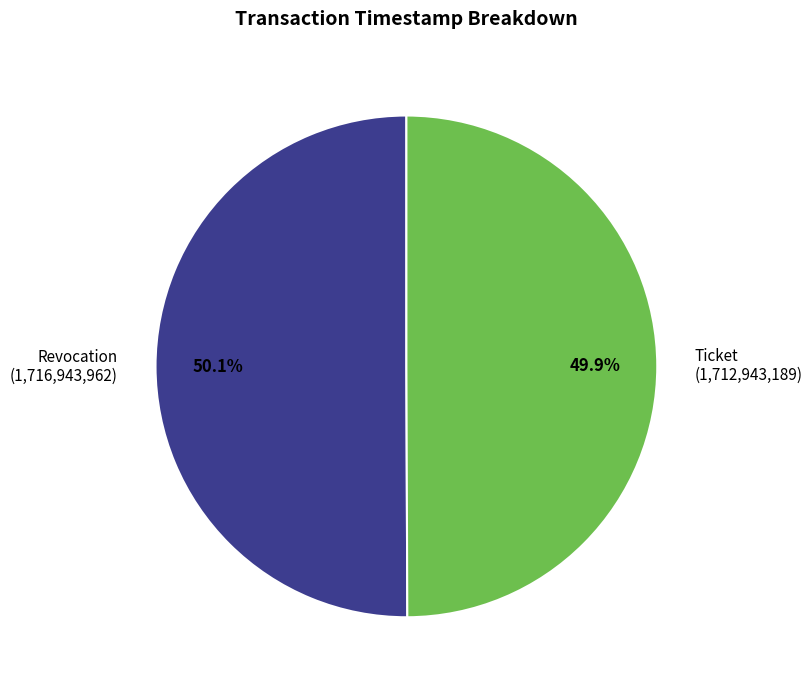

How many segments does this pie chart have?

2